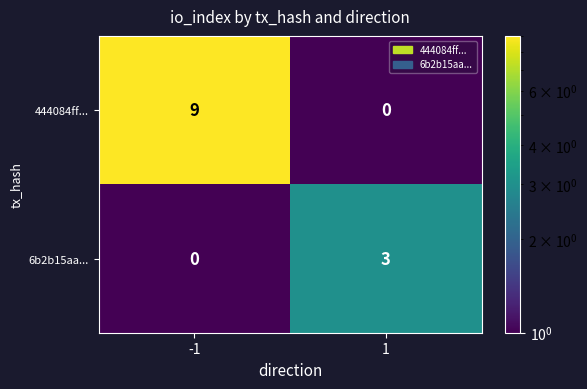

Between -1 and 1, which series saw the biggest shift?

444084ff...